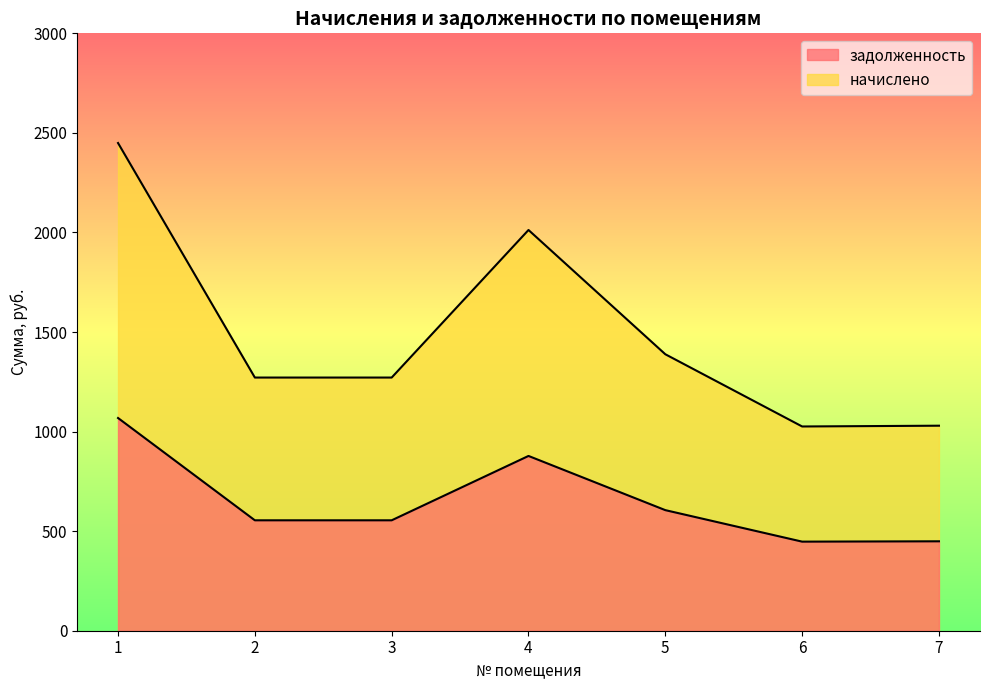

True or false: задолженность and начислено cross at least once.

False